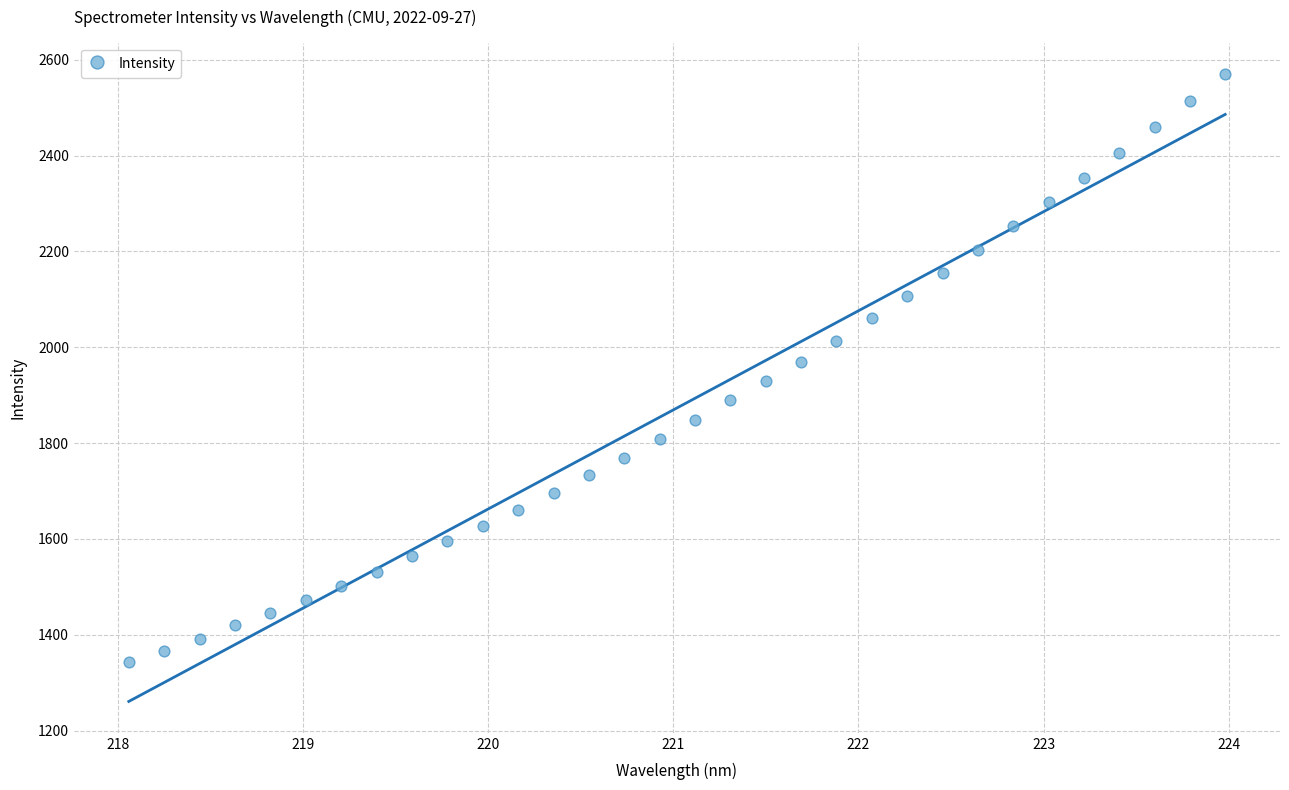

What is the range of Y values (max minus min)?

1227.5